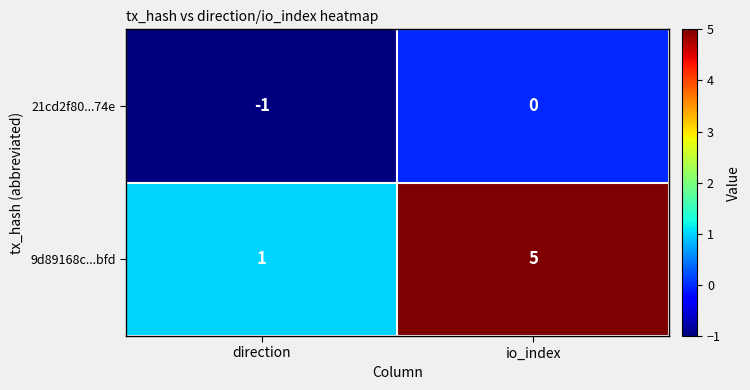

Reading left to right, transcribe all the data shown in this chart.

21cd2f80...74e: -1	0
9d89168c...bfd: 1	5